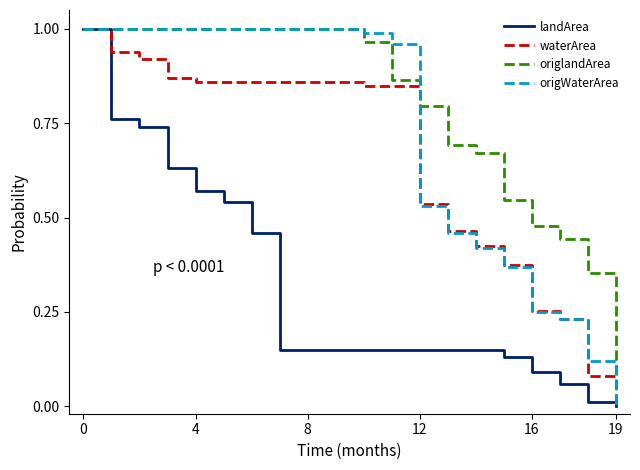

Which series has the largest total across all categories?

origlandArea